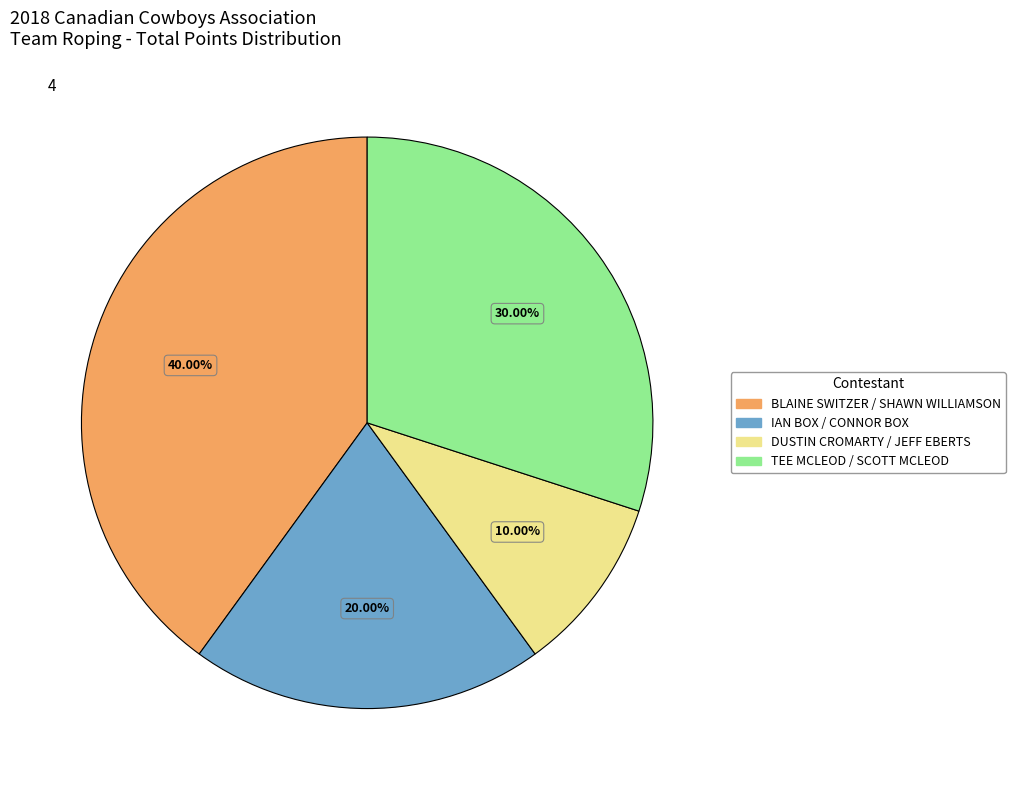

Between BLAINE SWITZER / SHAWN WILLIAMSON and TEE MCLEOD / SCOTT MCLEOD, which is larger?

BLAINE SWITZER / SHAWN WILLIAMSON